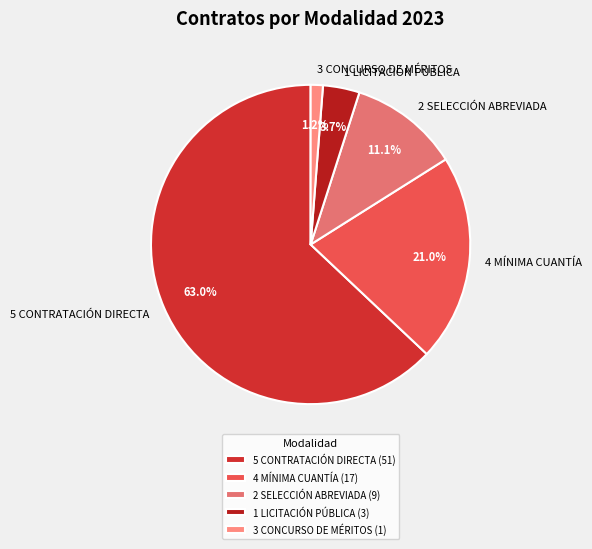

What percentage is the 1 LICITACIÓN PÚBLICA slice, to the nearest percent?

4%